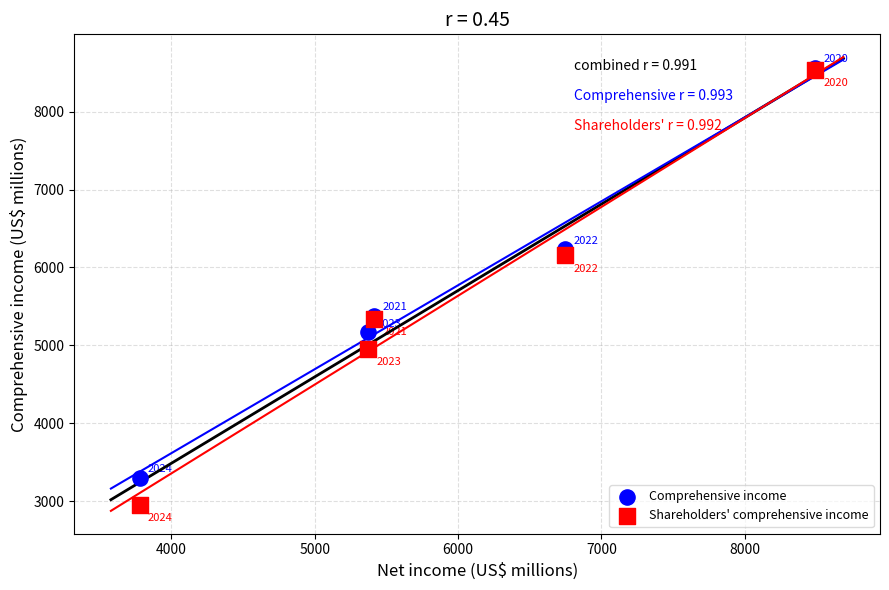

In the Shareholders' comprehensive income series, what Y value is closest to 5747?

5342